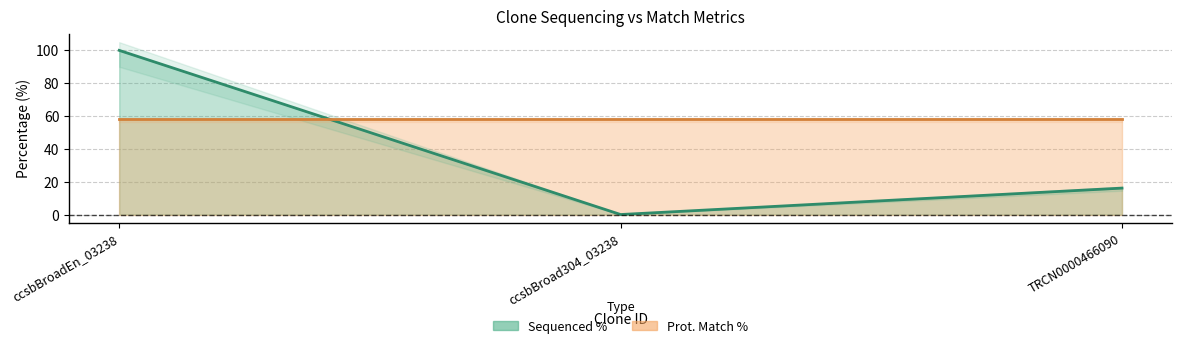

At ccsbBroad304_03238, list the series in order from smallest to largest.

Sequenced % line, Prot. Match % line